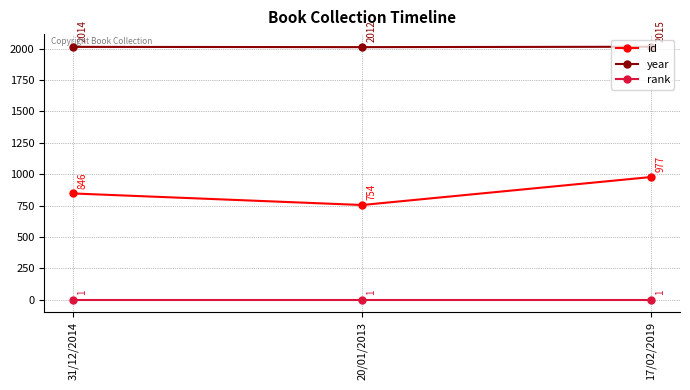

What is the minimum value for id?

754